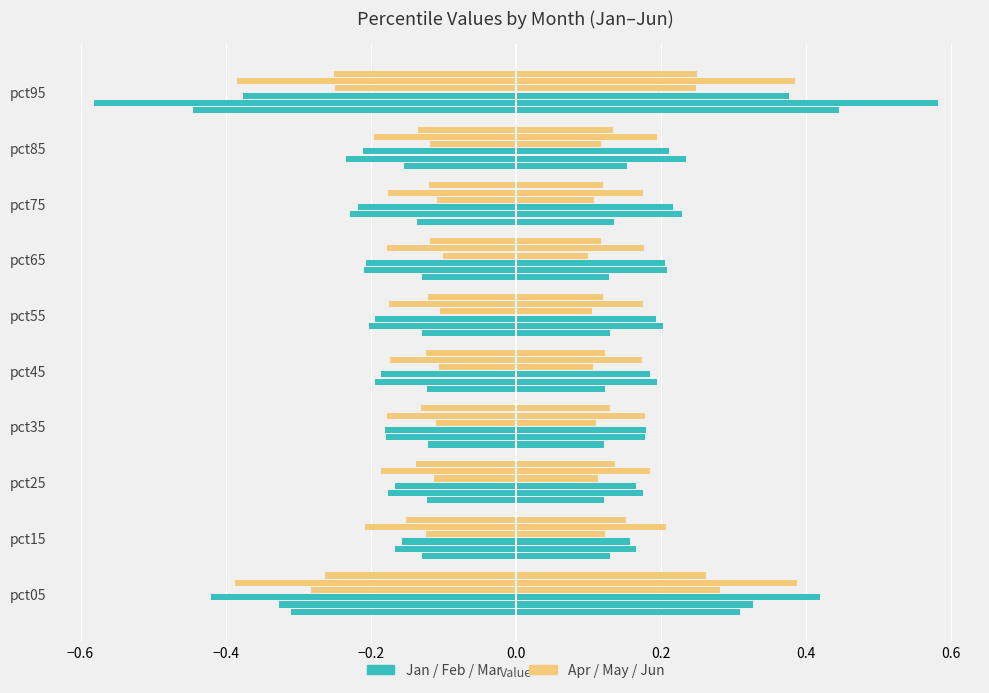

Between pct45 and pct85, which series saw the biggest shift?

Feb